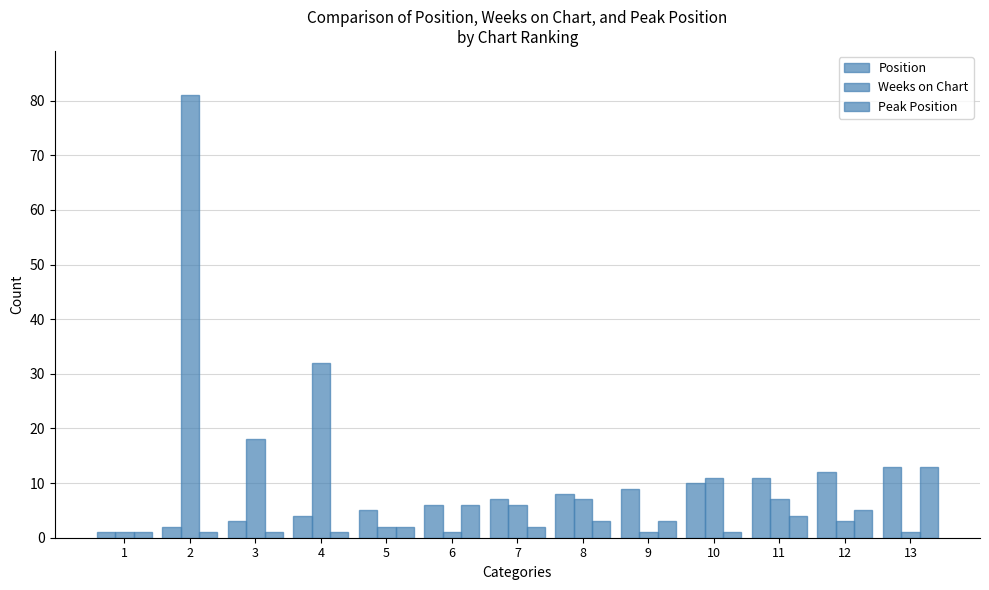

What is the sum of all Weeks on Chart values?

171